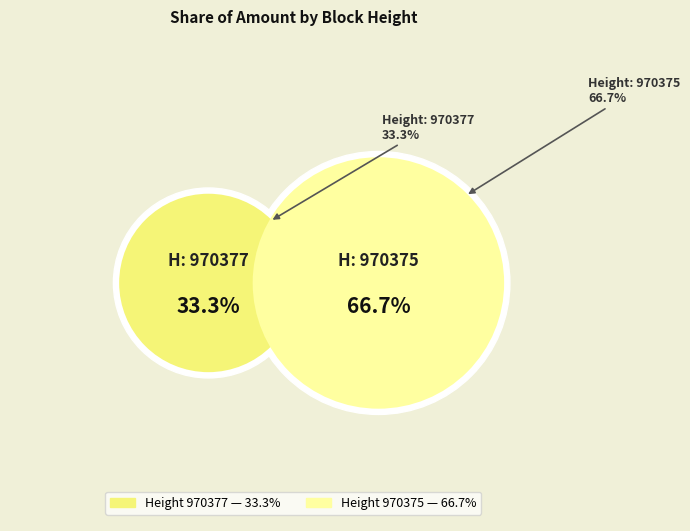

Rank the categories by value from highest to lowest.

970375, 970377